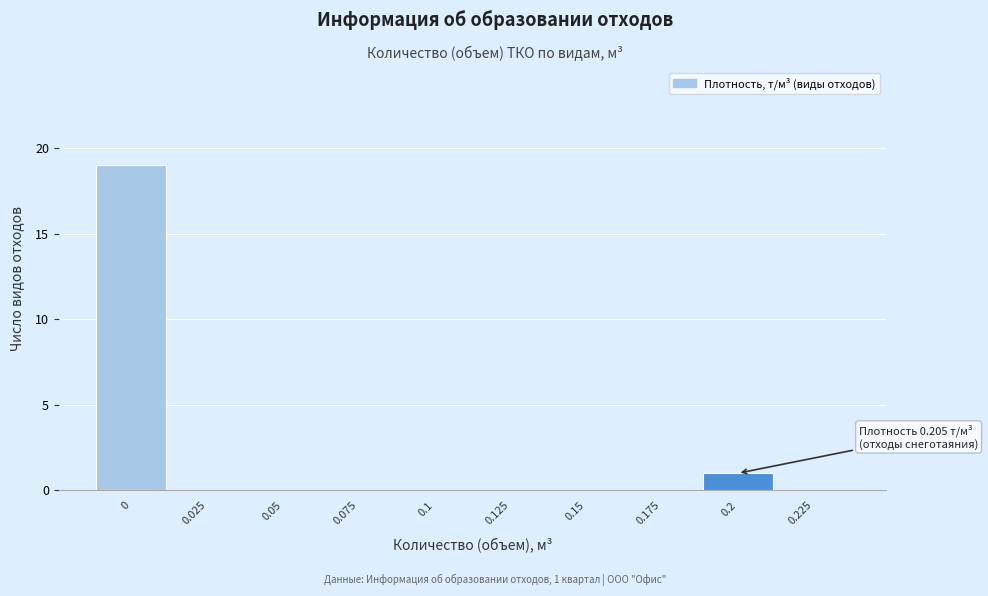

Reading right to left, extract all data points from this chart.

0.225=0	0.2=1	0.175=0	0.15=0	0.125=0	0.1=0	0.075=0	0.05=0	0.025=0	0=19